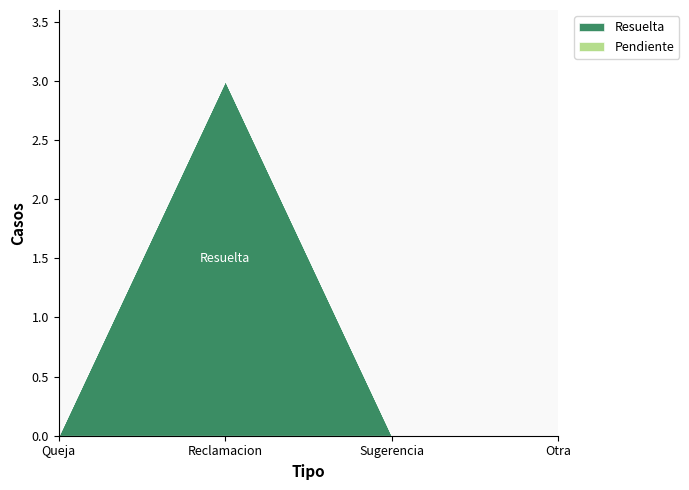

True or false: Resuelta and Pendiente cross at least once.

False